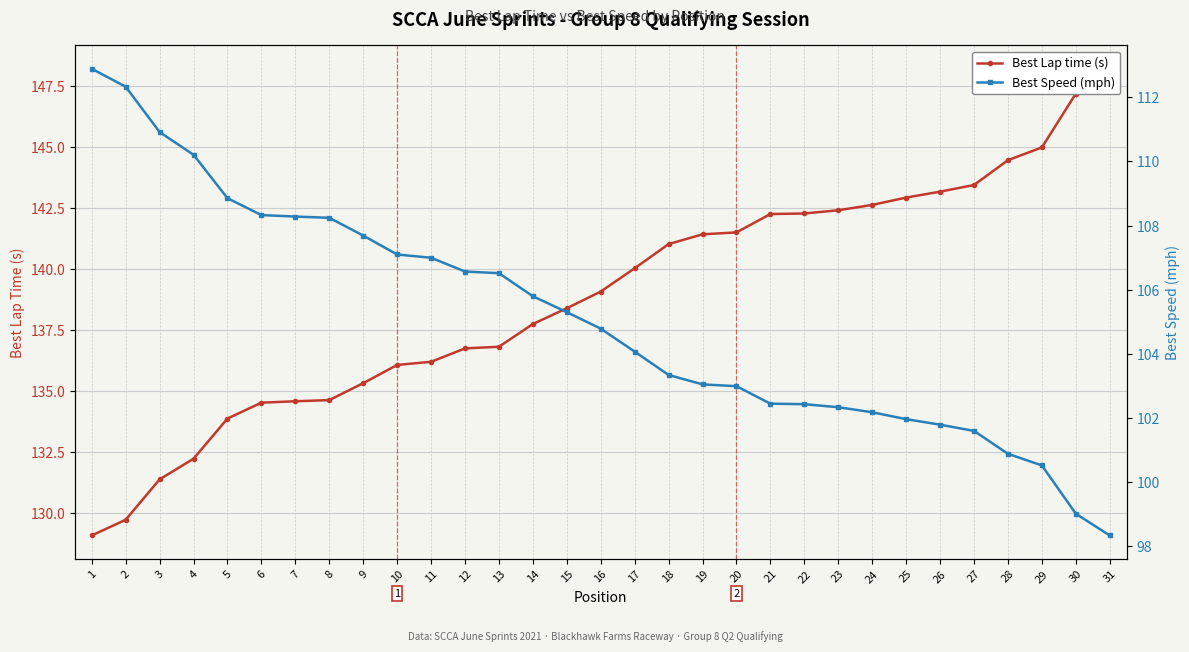

The Best Lap time (s) series shows 134.6 at 7. True or false?

True